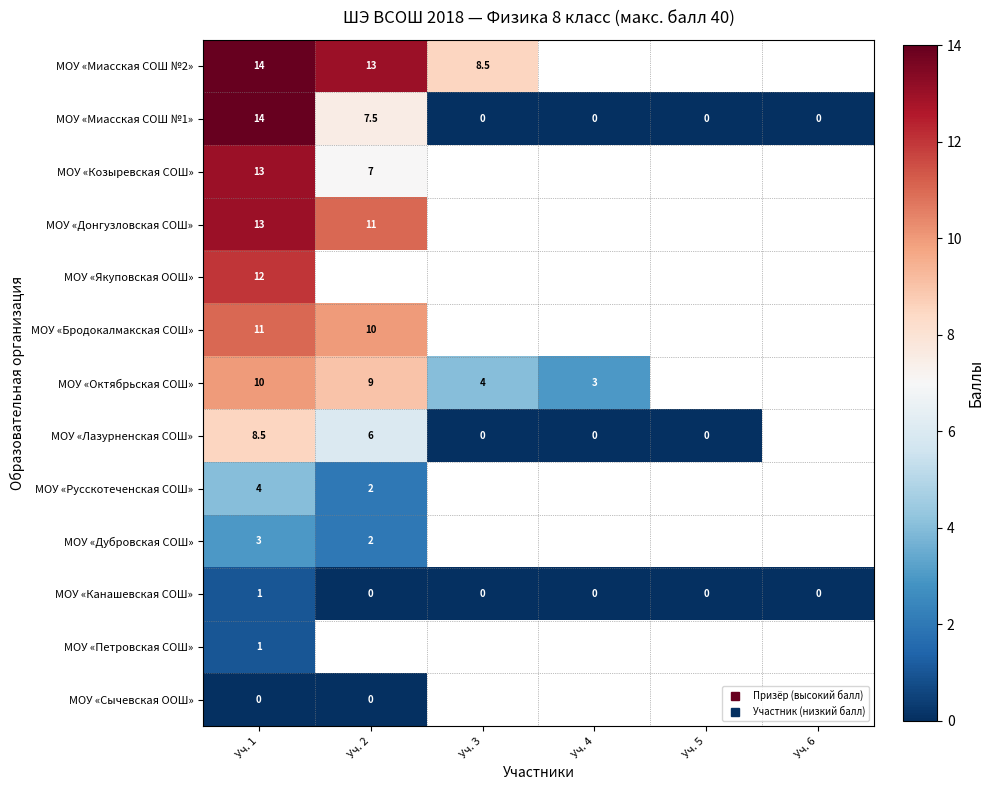

True or false: МОУ «Лазурненская СОШ» has a value of 0.0 at Уч. 4.

True